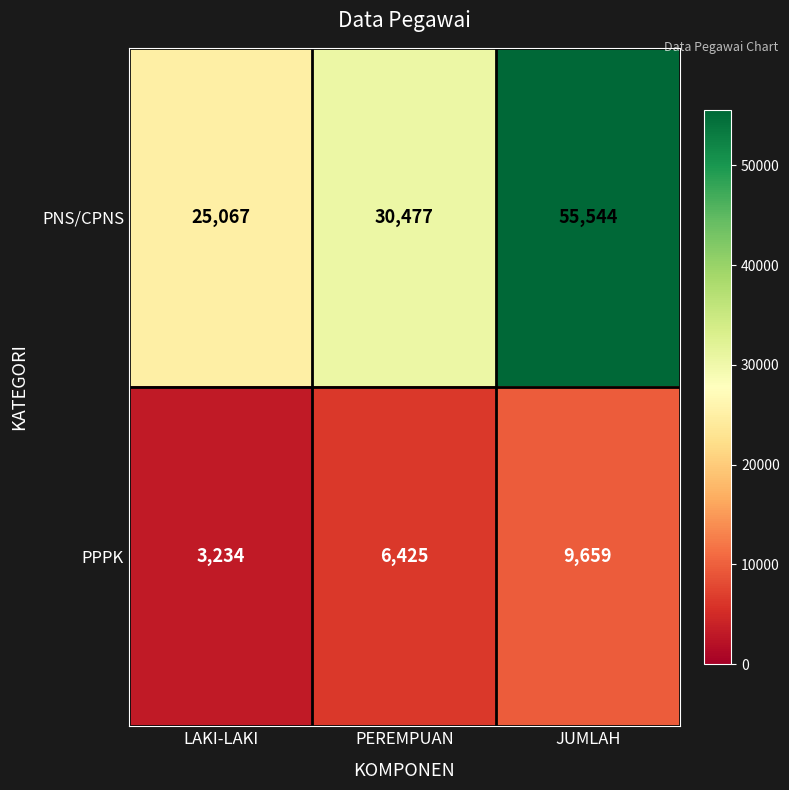

Count the number of categories in the chart.

3